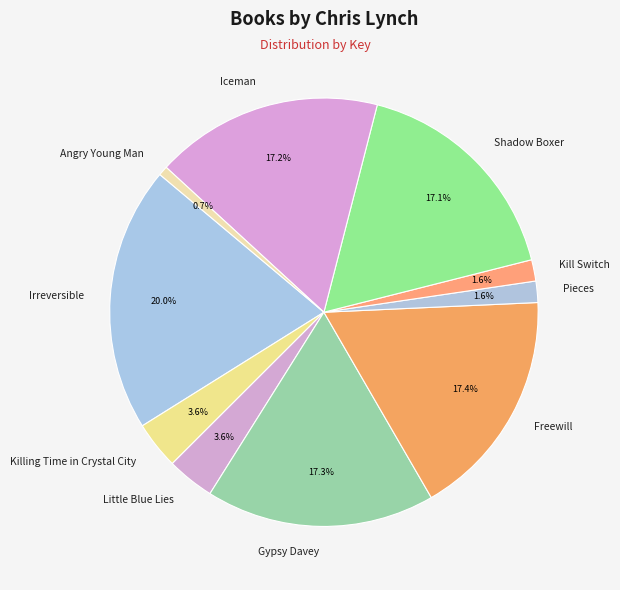

Combined, do Little Blue Lies and Irreversible account for over 50%?

No